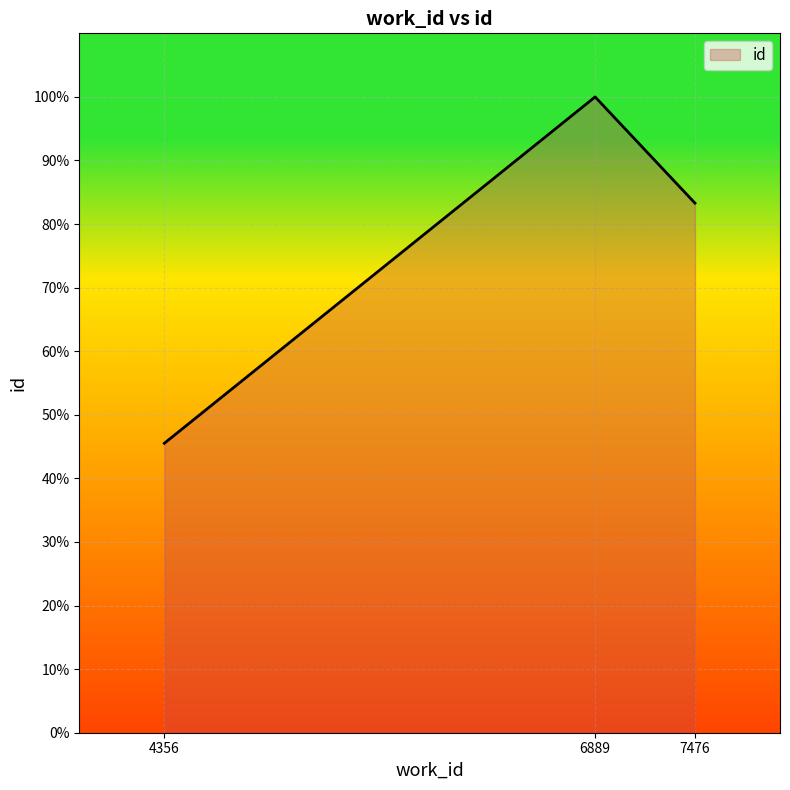

At which category does the chart reach its peak across all series?

6889